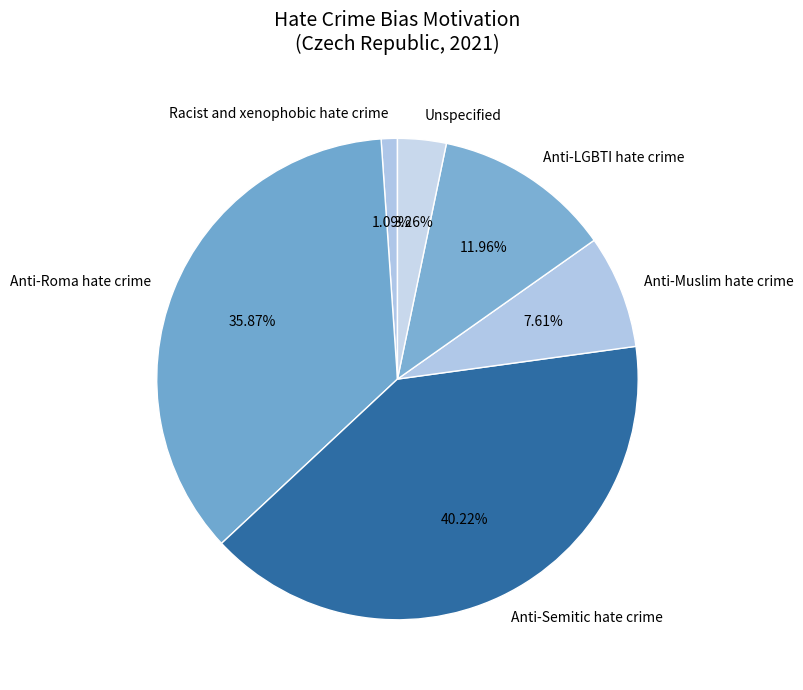

How many slices are in this pie chart?

6